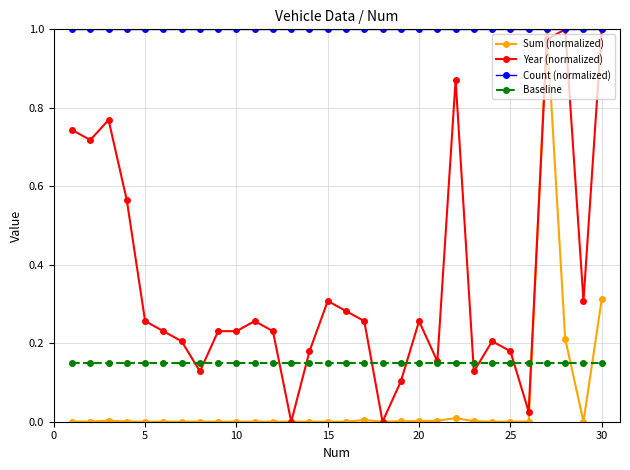

True or false: Sum (normalized) has more than 1 points higher than both neighbors.

True